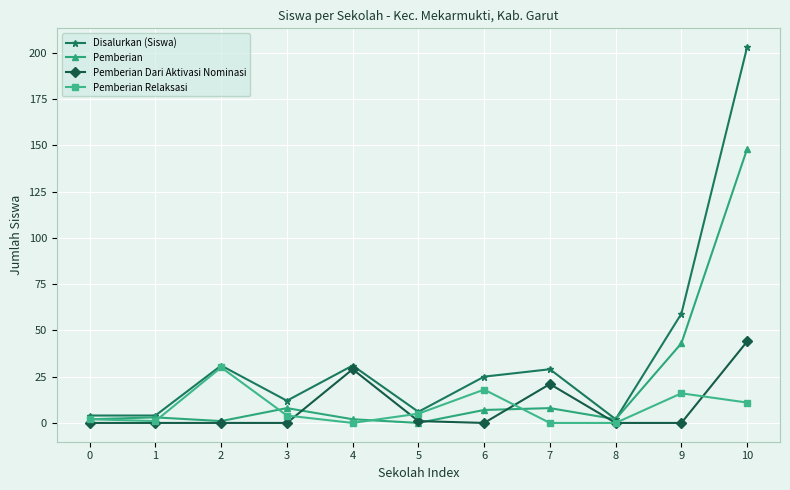

Where does the Pemberian Relaksasi series first go above 4?

2